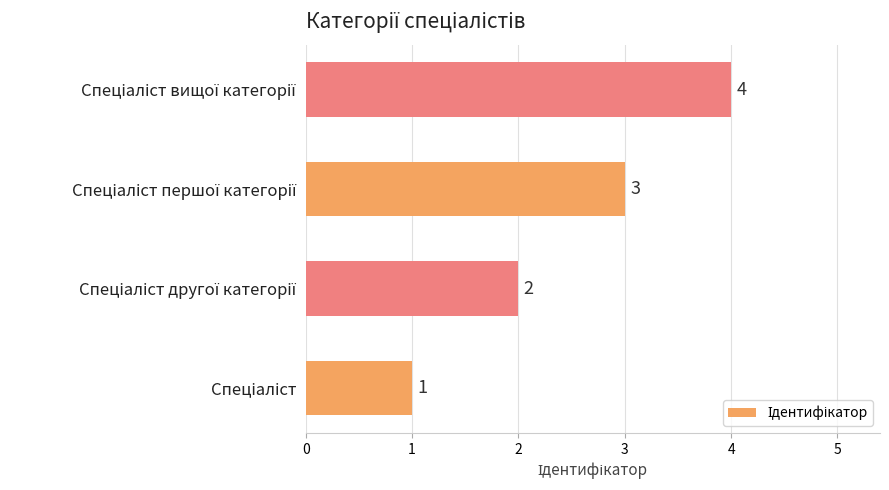

What is the sum of all values?

10